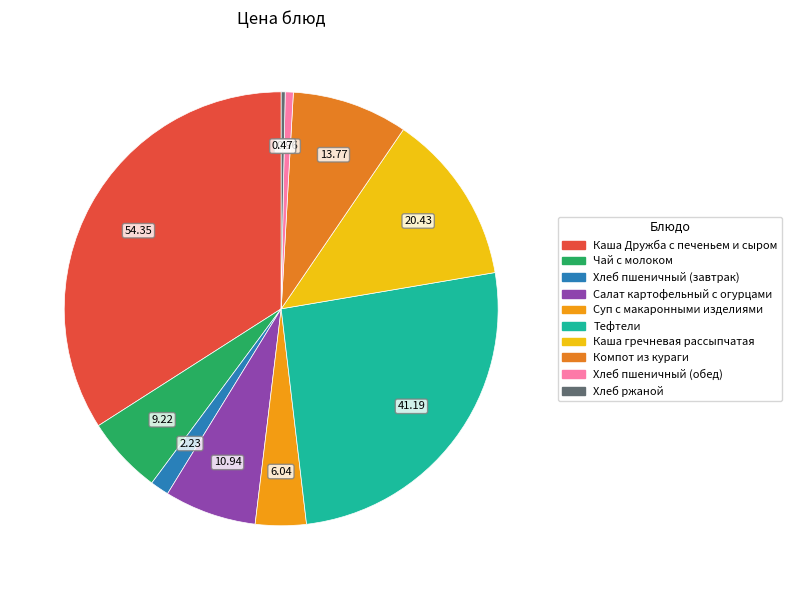

Is there a majority slice in this chart?

No